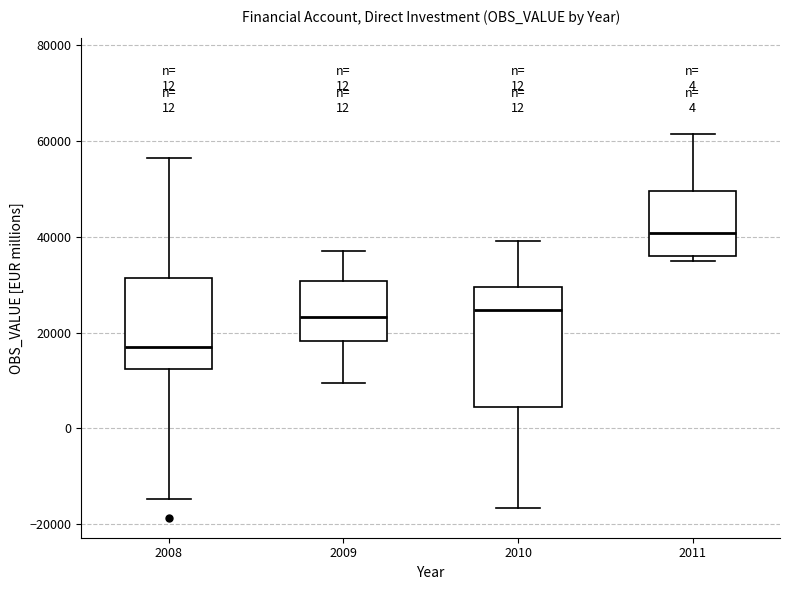

Which box's median line is the lowest?

2008